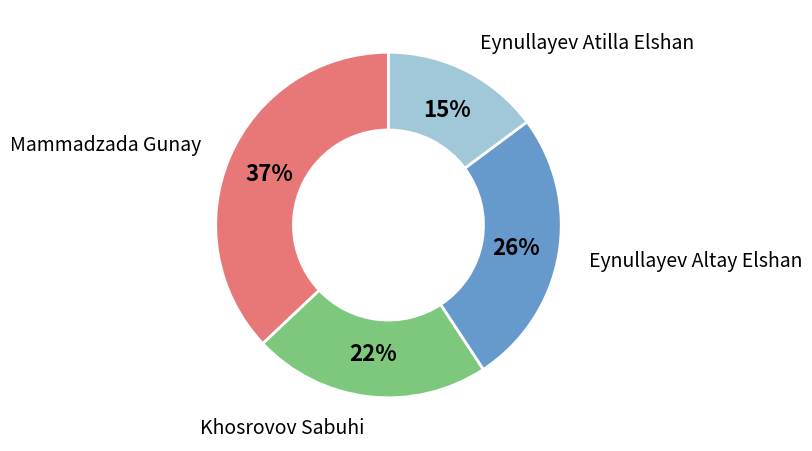

Which category has the smallest portion of the pie?

Eynullayev Atilla Elshan